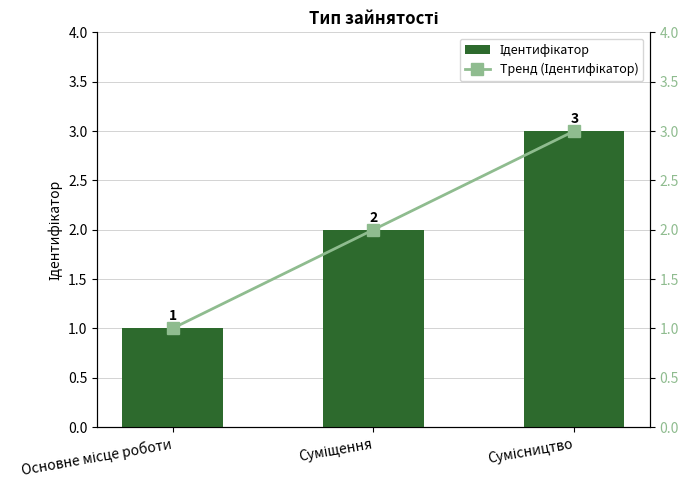

Is it true that Ідентифікатор equals 1 at Основне місце роботи?

True